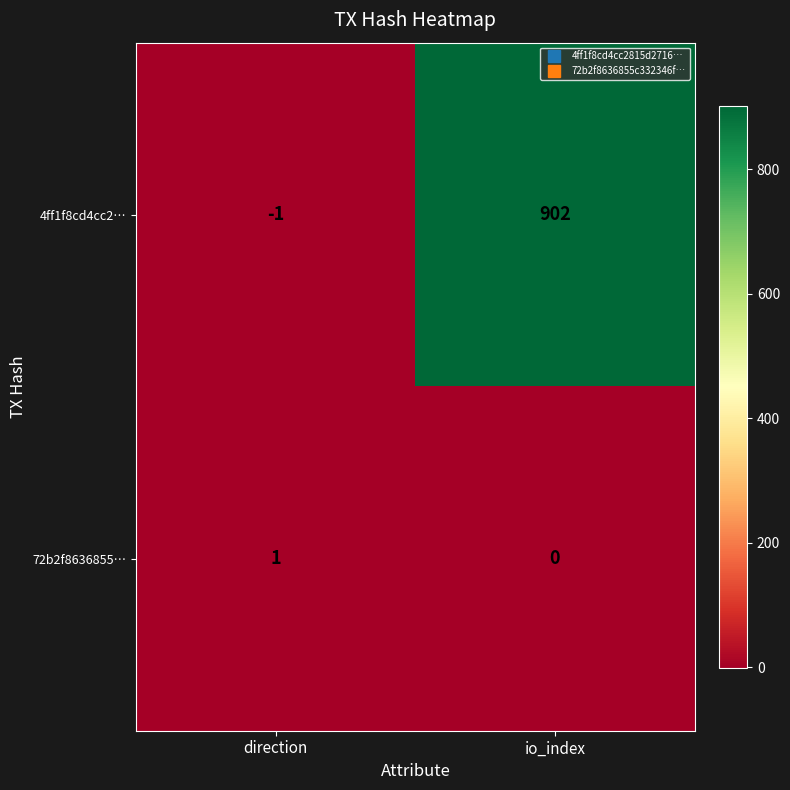

At which label is 72b2f8636855… closest to 0?

io_index